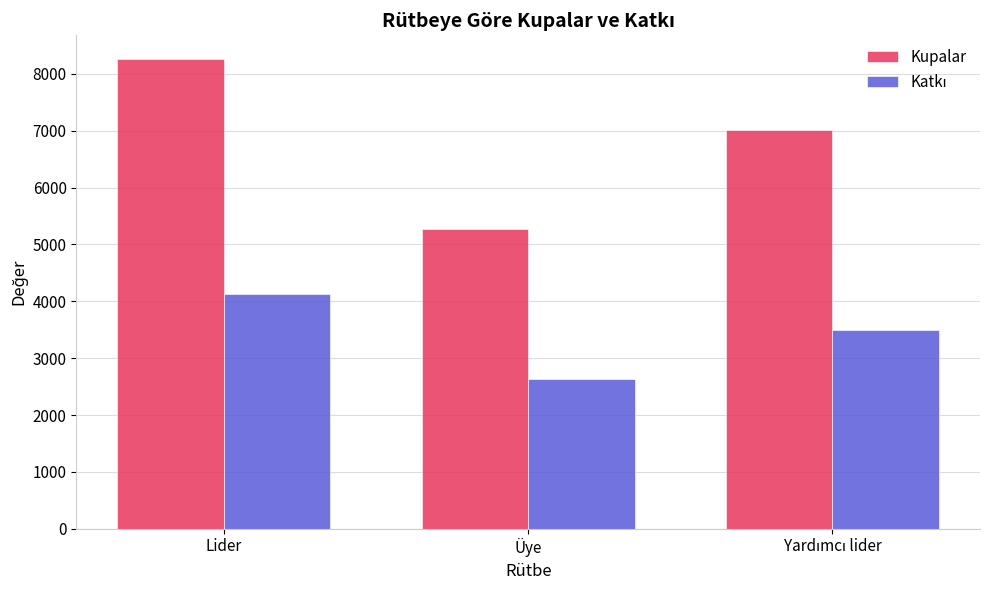

Does the chart contain any negative values?

No